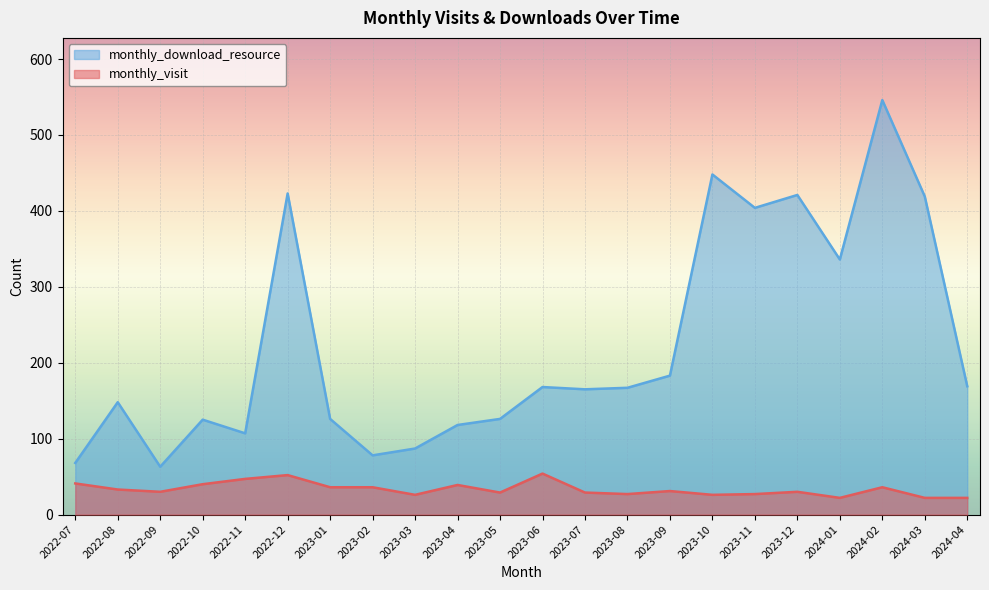

Reading left to right, extract all data points from this chart.

monthly_visit: 2022-07=41	2022-08=33	2022-09=30	2022-10=40	2022-11=47	2022-12=52	2023-01=36	2023-02=36	2023-03=26	2023-04=39	2023-05=29	2023-06=54	2023-07=29	2023-08=27	2023-09=31	2023-10=26	2023-11=27	2023-12=30	2024-01=22	2024-02=36	2024-03=22	2024-04=22
monthly_download_resource: 2022-07=68	2022-08=148	2022-09=63	2022-10=125	2022-11=107	2022-12=423	2023-01=126	2023-02=78	2023-03=87	2023-04=118	2023-05=126	2023-06=168	2023-07=165	2023-08=167	2023-09=183	2023-10=448	2023-11=404	2023-12=421	2024-01=336	2024-02=546	2024-03=419	2024-04=169